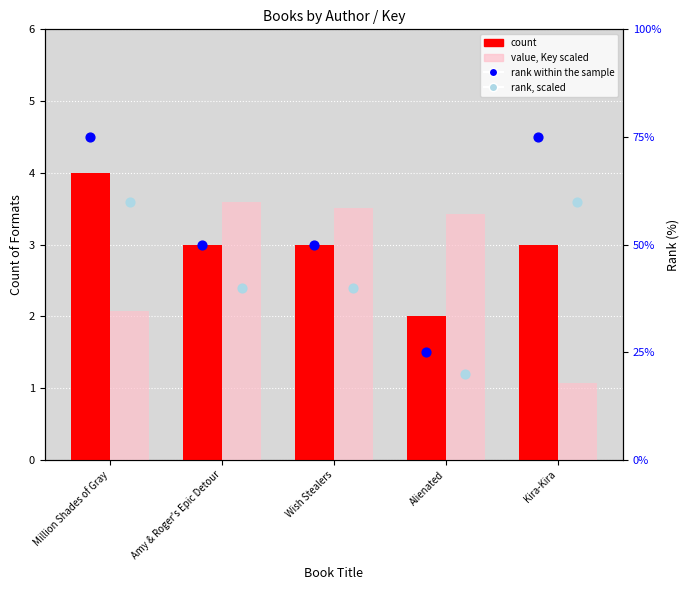

Is the value of rank within group at Million Shades of Gray greater than the value of rank, scaled at Amy & Roger's Epic Detour?

Yes